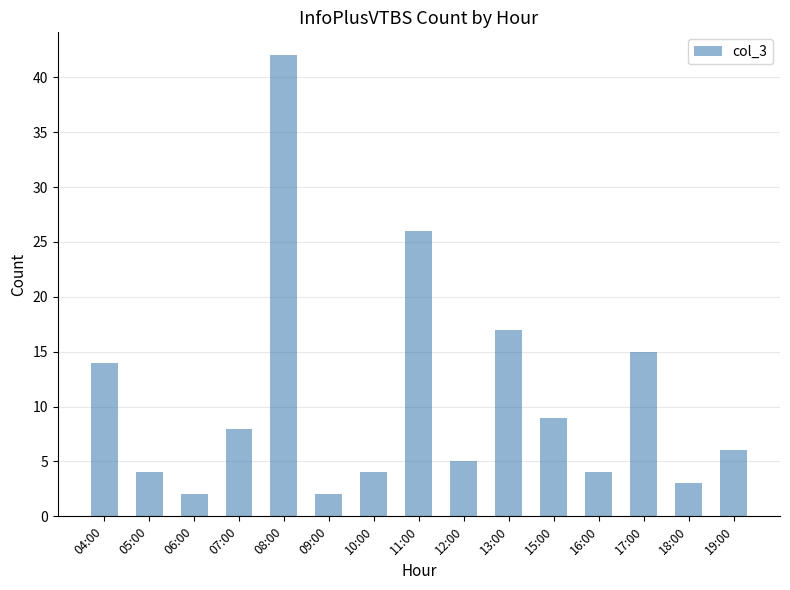

How many series are shown in this chart?

1